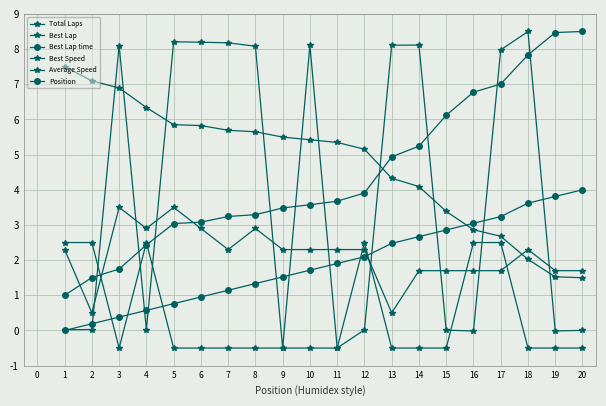

Reading left to right, what are all the values shown in this chart?

Total Laps: 2.5	2.5	-0.5	2.5	-0.5	-0.5	-0.5	-0.5	-0.5	-0.5	-0.5	2.5	-0.5	-0.5	-0.5	2.5	2.5	-0.5	-0.5	-0.5
Best Lap: 2.3	0.5	3.5	2.9	3.5	2.9	2.3	2.9	2.3	2.3	2.3	2.3	0.5	1.7	1.7	1.7	1.7	2.3	1.7	1.7
Best Lap time: 1.0	1.5	1.7	2.4	3.0	3.1	3.2	3.3	3.5	3.6	3.7	3.9	4.9	5.2	6.1	6.8	7.0	7.8	8.5	8.5
Best Speed: 7.5	7.1	6.9	6.3	5.9	5.8	5.7	5.6	5.5	5.4	5.3	5.2	4.3	4.1	3.4	2.9	2.7	2.0	1.5	1.5
Average Speed: 0.0	0.0	8.1	0.0	8.2	8.2	8.2	8.1	-0.5	8.1	-0.5	0.0	8.1	8.1	0.0	-0.0	8.0	8.5	-0.0	0.0
Position: 0.0	0.2	0.4	0.6	0.8	1.0	1.1	1.3	1.5	1.7	1.9	2.1	2.5	2.7	2.9	3.0	3.2	3.6	3.8	4.0